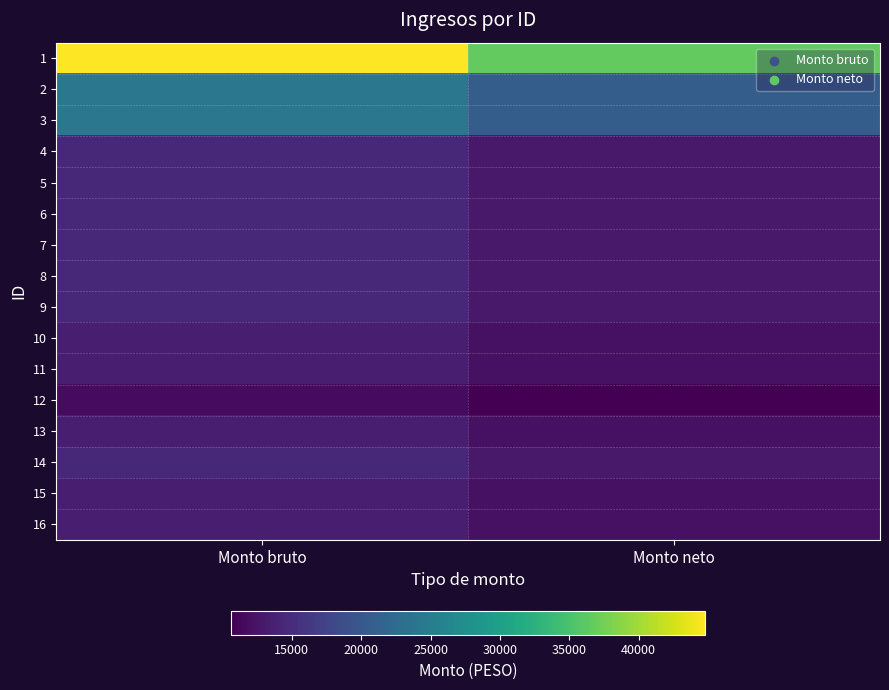

Between Monto neto and Monto bruto, which is larger?

Monto bruto